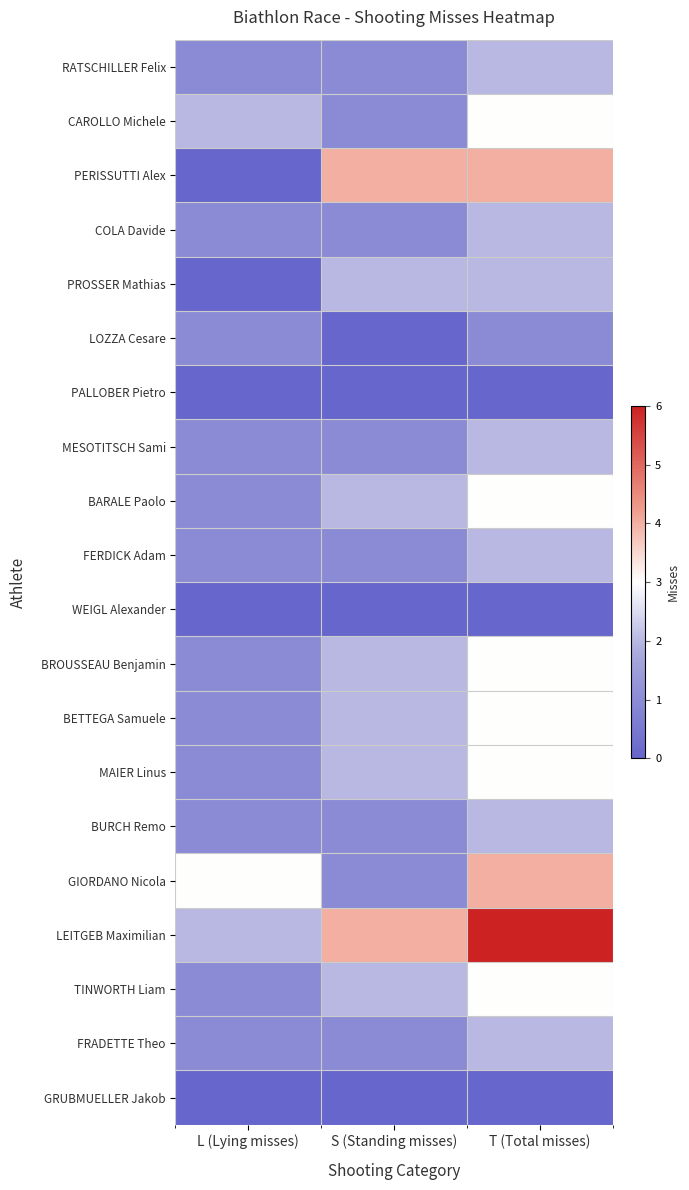

At how many categories does at least one series exceed 5?

1